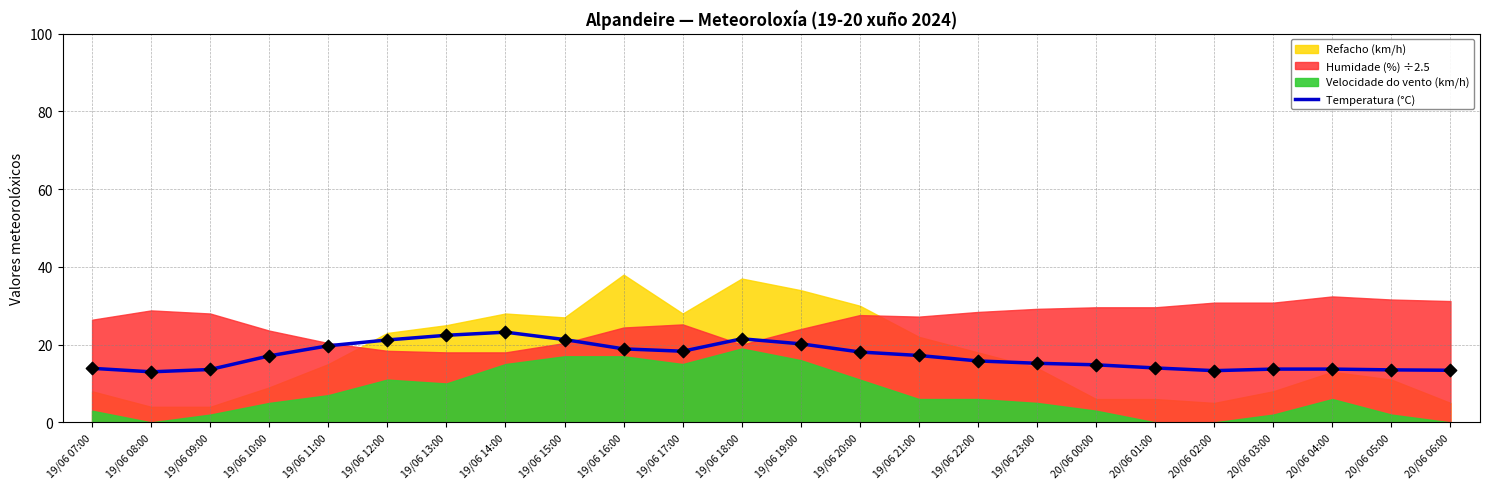

Approximately how many times larger is the value at 19/06 19:00 compared to 19/06 09:00?

1.5